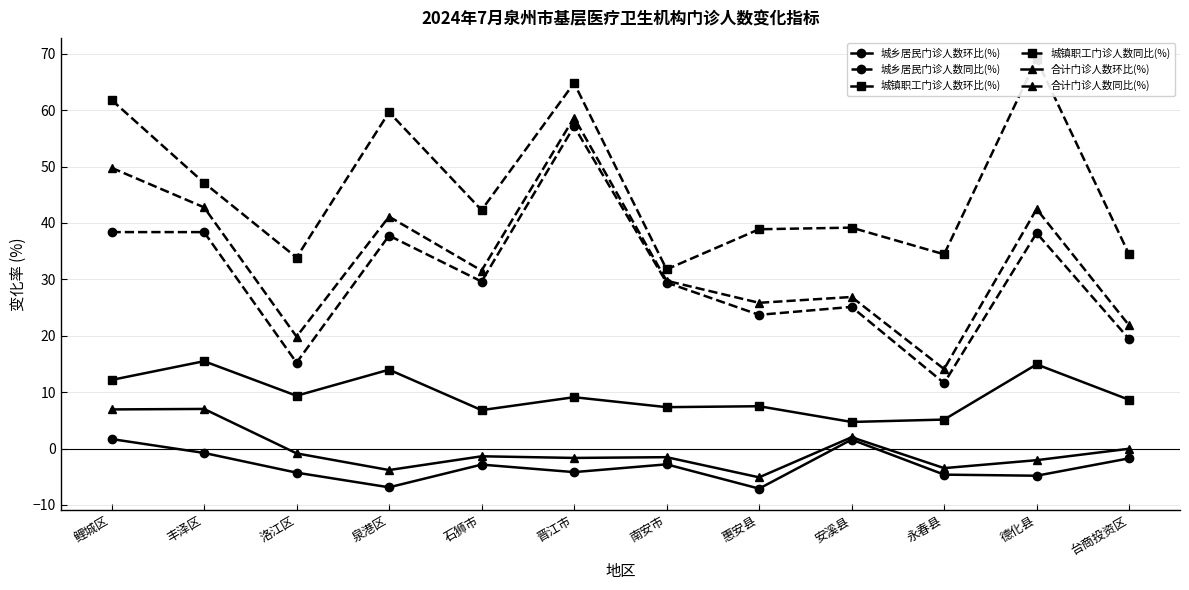

What is the label of the 3rd point from the left?

洛江区